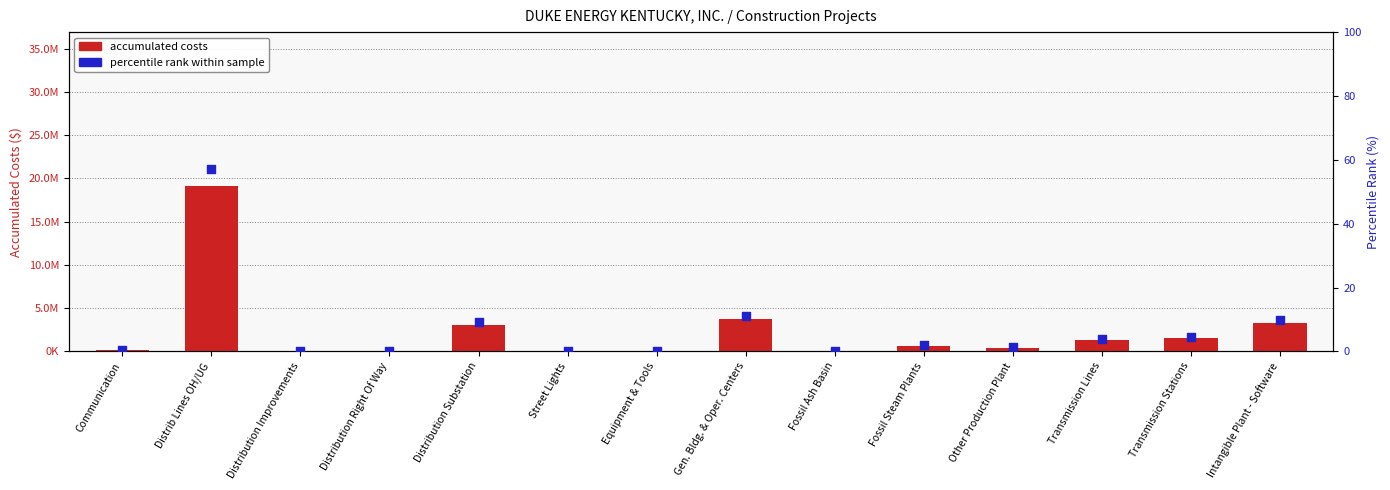

Which series contains the lowest Y value?

percentile rank within sample